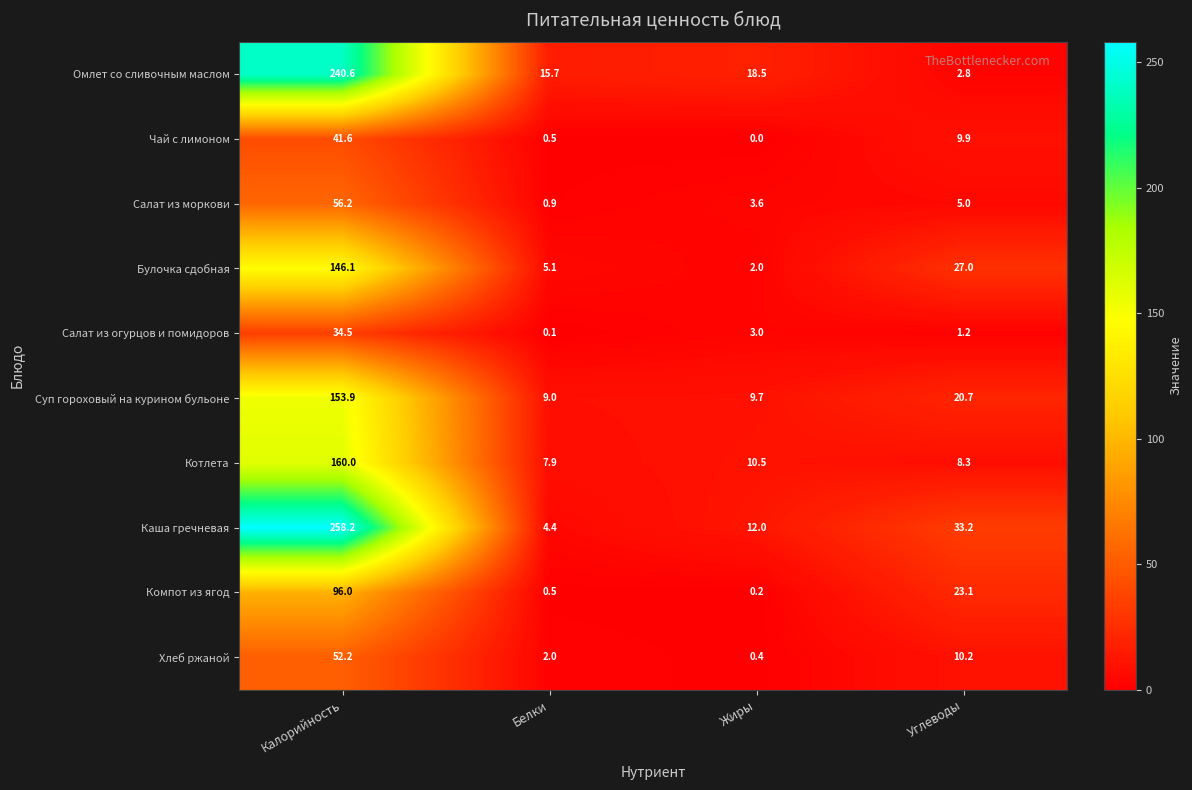

Rank the series by their maximum value, from lowest to highest.

Салат из огурцов и помидоров, Чай с лимоном, Хлеб ржаной, Салат из моркови, Компот из ягод, Булочка сдобная, Суп гороховый на курином бульоне, Котлета, Омлет со сливочным маслом, Каша гречневая